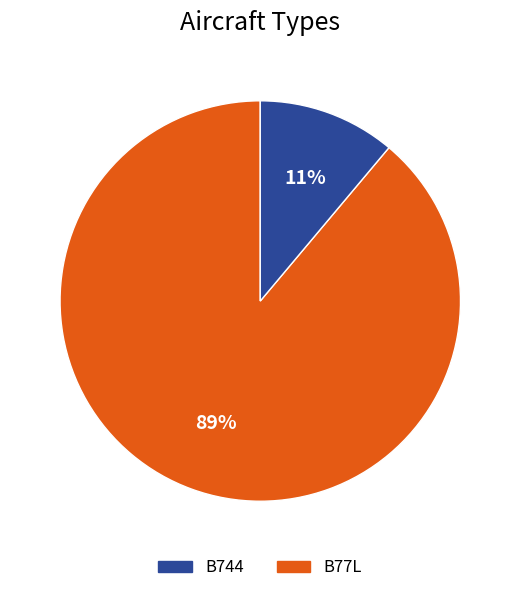

Does any single category account for the majority?

Yes